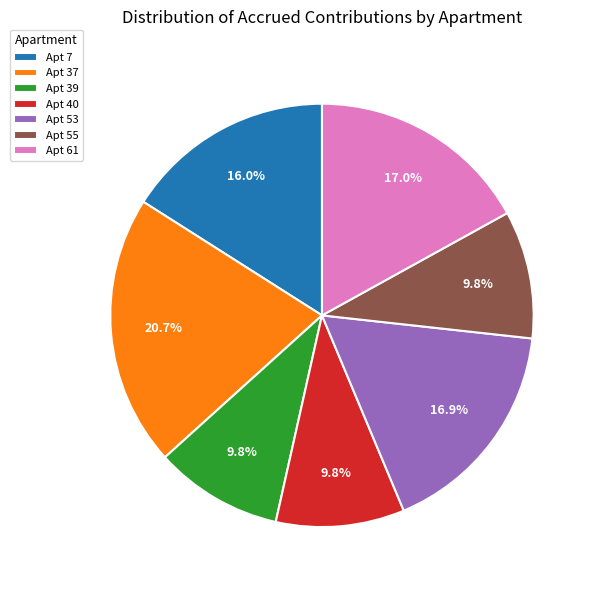

Which has a higher value, Apt 37 or Apt 53?

Apt 37